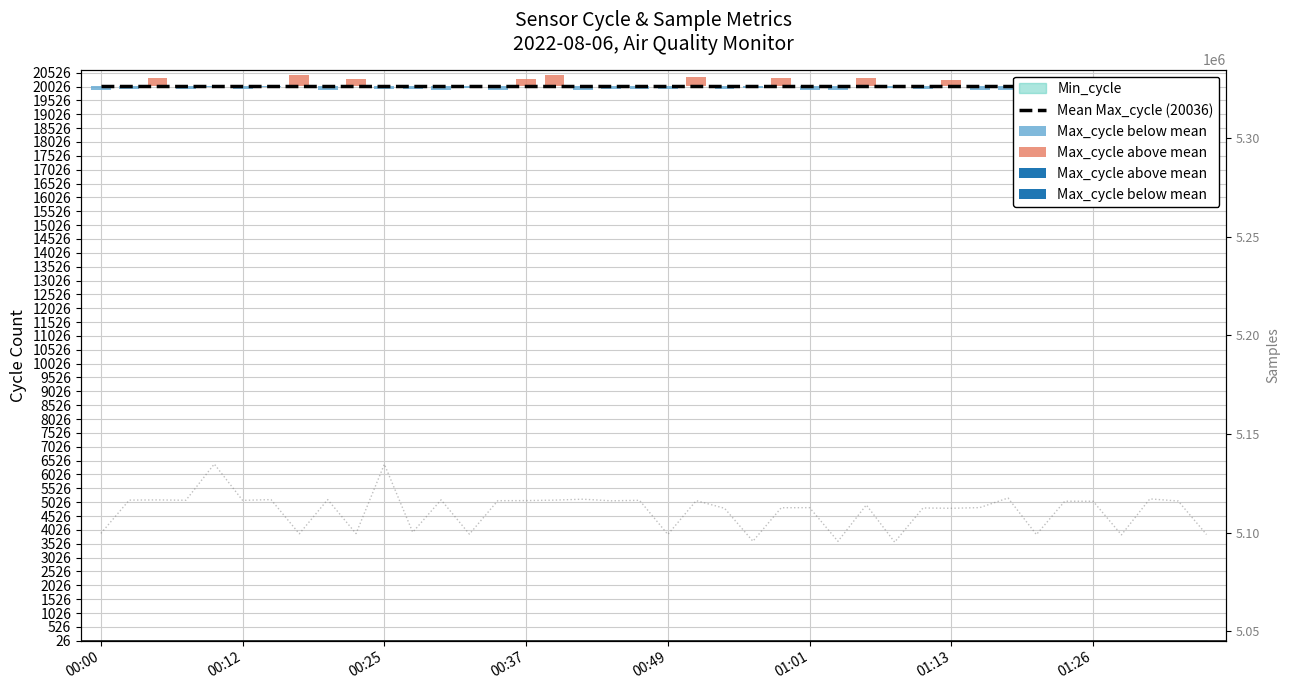

Is the value of Samples at 32 greater than the value of Mean Max_cycle (20036) at 29?

Yes